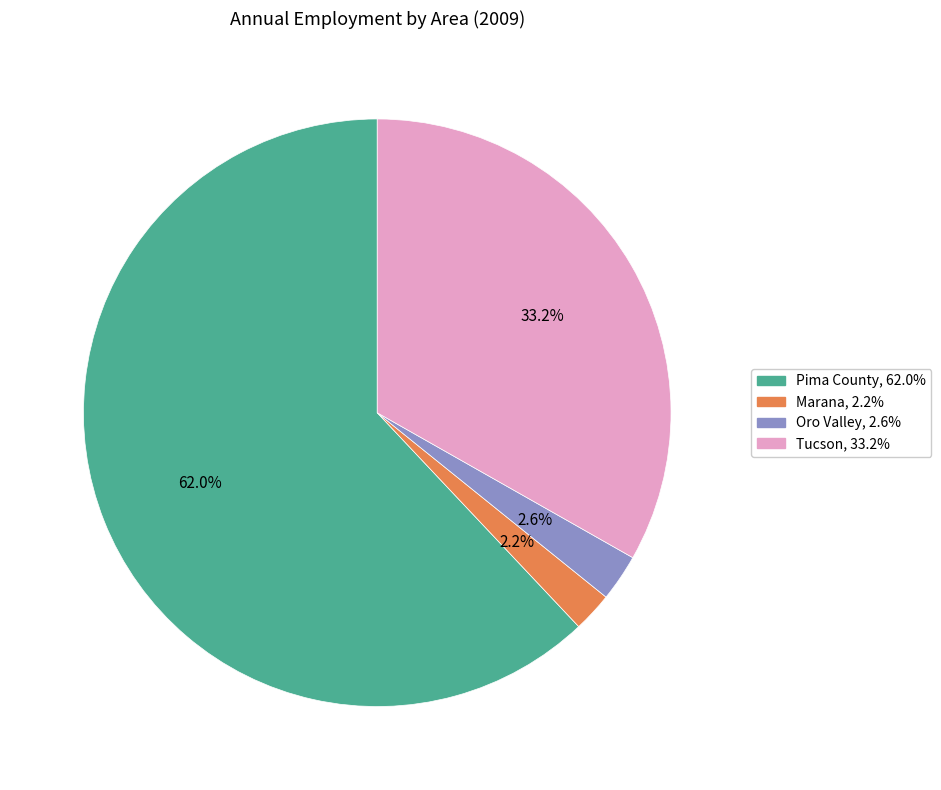

Which category accounts for the majority?

Pima County